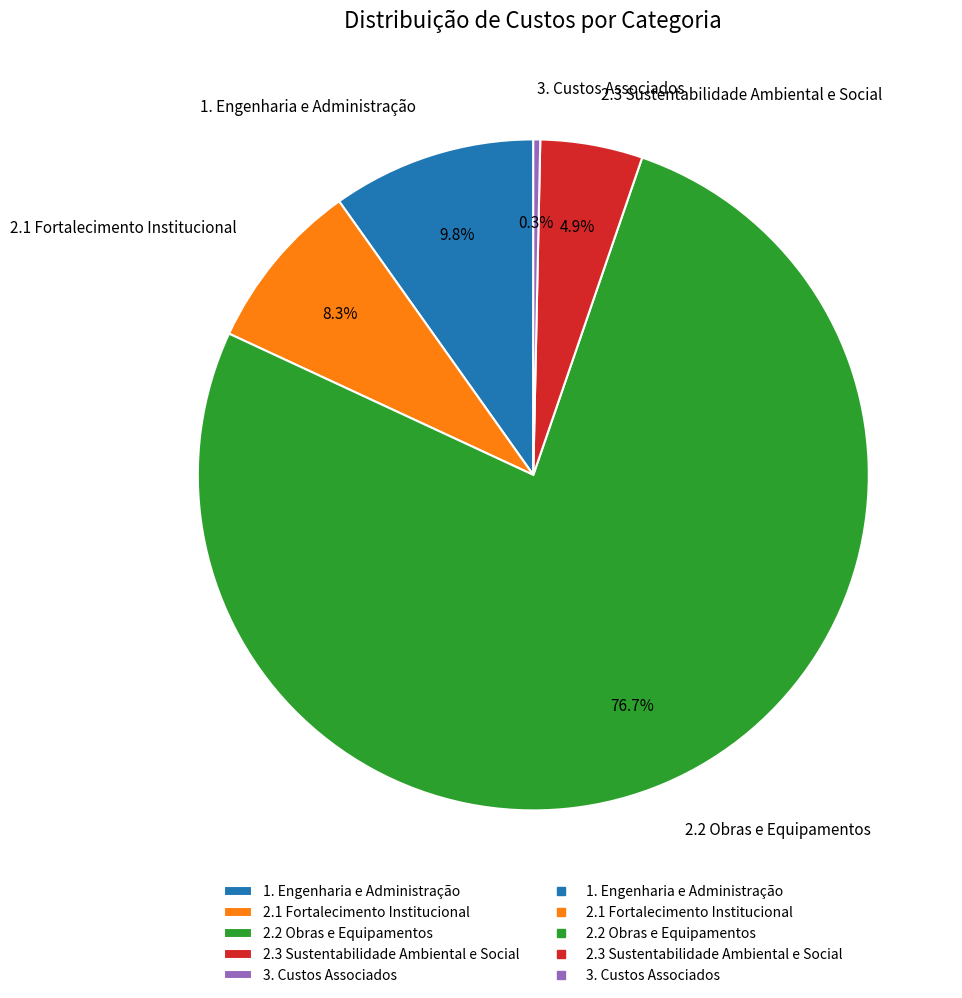

What is the smallest slice in the pie chart?

3. Custos Associados